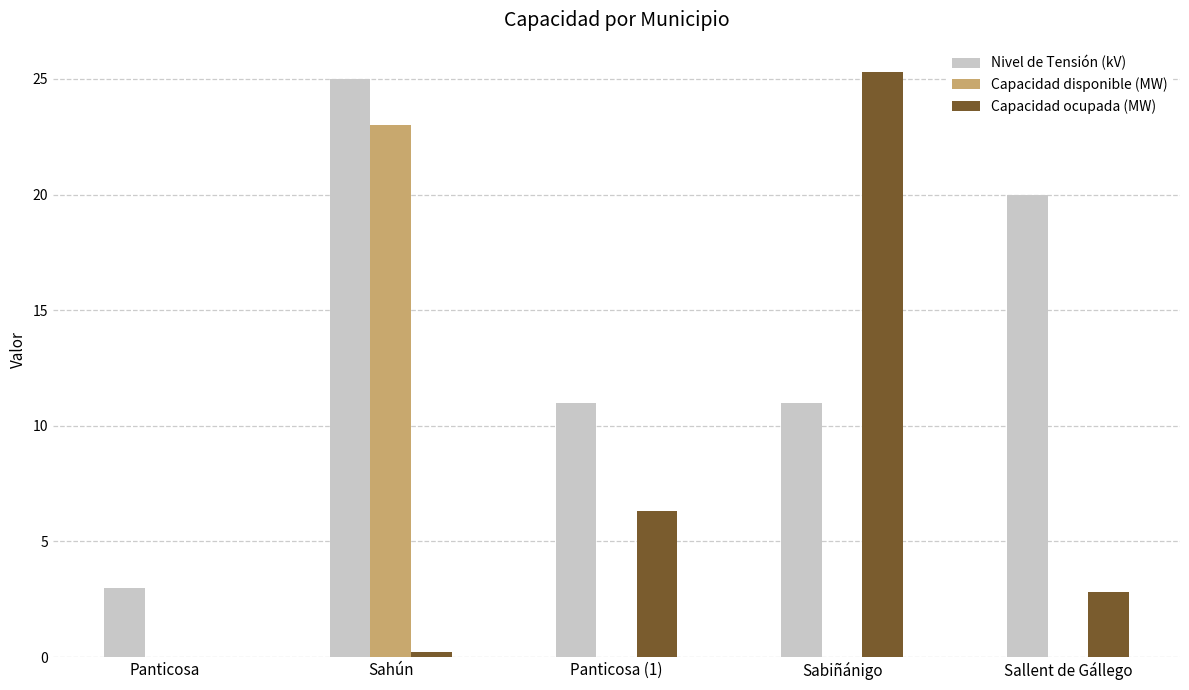

What is the greatest value displayed?

25.3